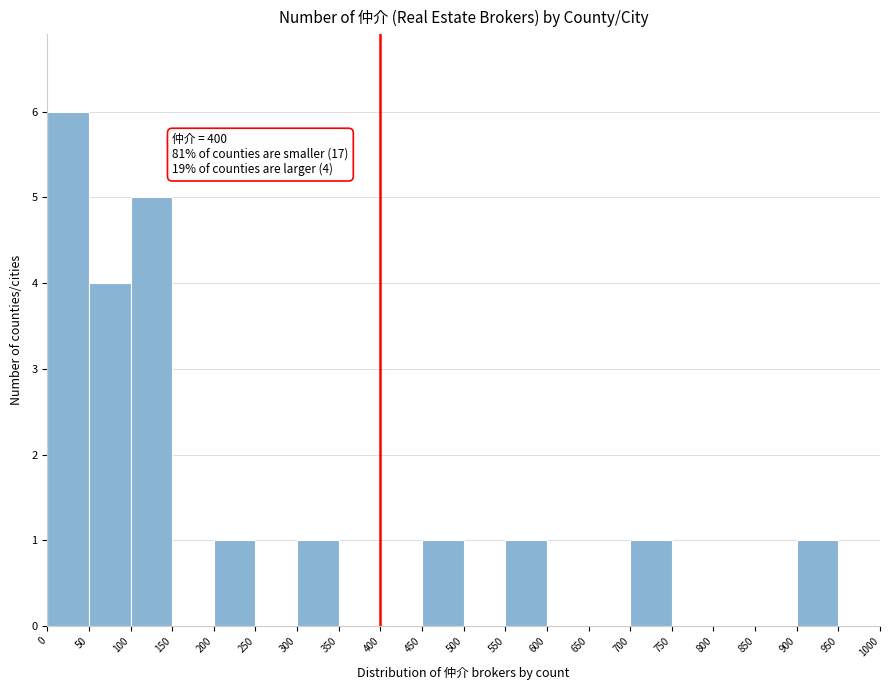

Over which range of the x-axis is the bar tallest?

0 to 50